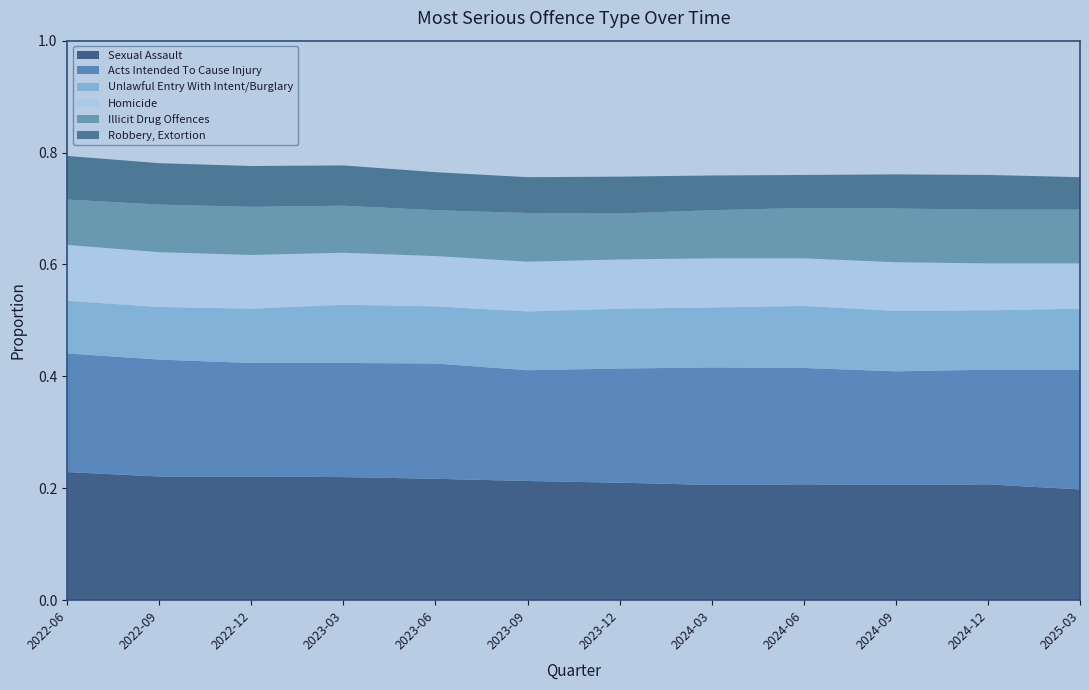

Reading left to right, transcribe all the data shown in this chart.

Sexual Assault: 0.2	0.2	0.2	0.2	0.2	0.2	0.2	0.2	0.2	0.2	0.2	0.2
Acts Intended To Cause Injury: 0.2	0.2	0.2	0.2	0.2	0.2	0.2	0.2	0.2	0.2	0.2	0.2
Unlawful Entry With Intent/Burglary: 0.1	0.1	0.1	0.1	0.1	0.1	0.1	0.1	0.1	0.1	0.1	0.1
Homicide: 0.1	0.1	0.1	0.1	0.1	0.1	0.1	0.1	0.1	0.1	0.1	0.1
Illicit Drug Offences: 0.1	0.1	0.1	0.1	0.1	0.1	0.1	0.1	0.1	0.1	0.1	0.1
Robbery, Extortion: 0.1	0.1	0.1	0.1	0.1	0.1	0.1	0.1	0.1	0.1	0.1	0.1